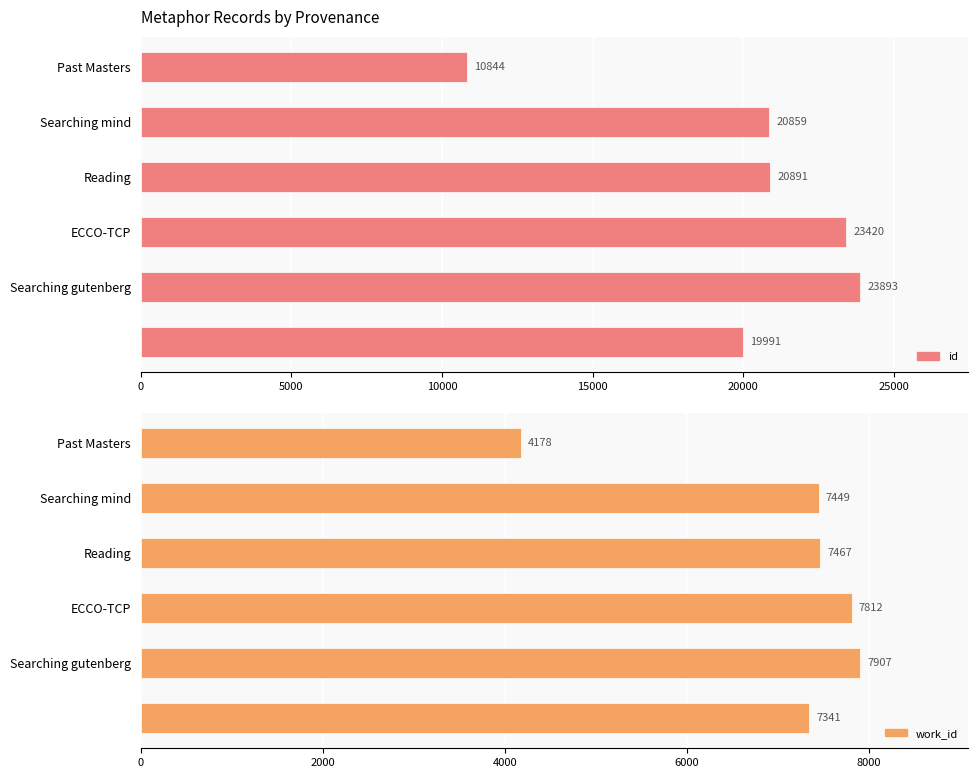

Rank the series by their maximum value, from highest to lowest.

id, work_id